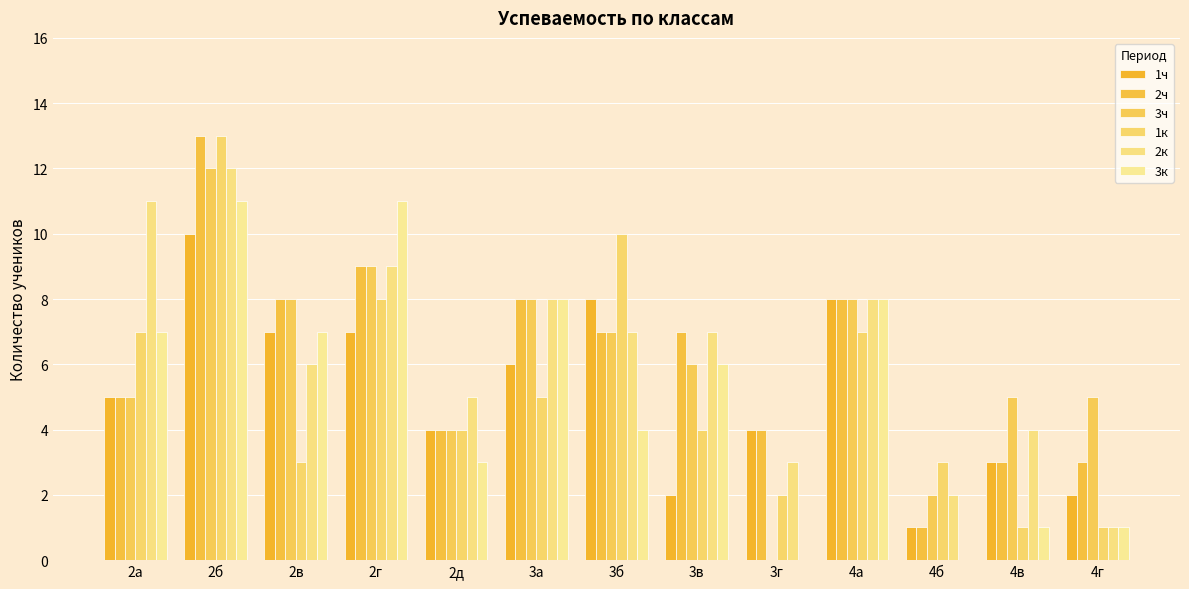

How many groups of bars are there?

13